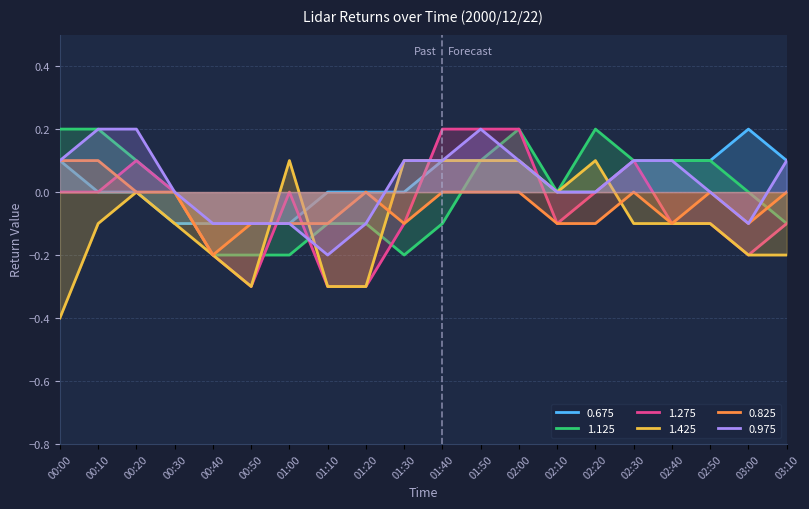

Which series has the largest range (max minus min)?

1.275